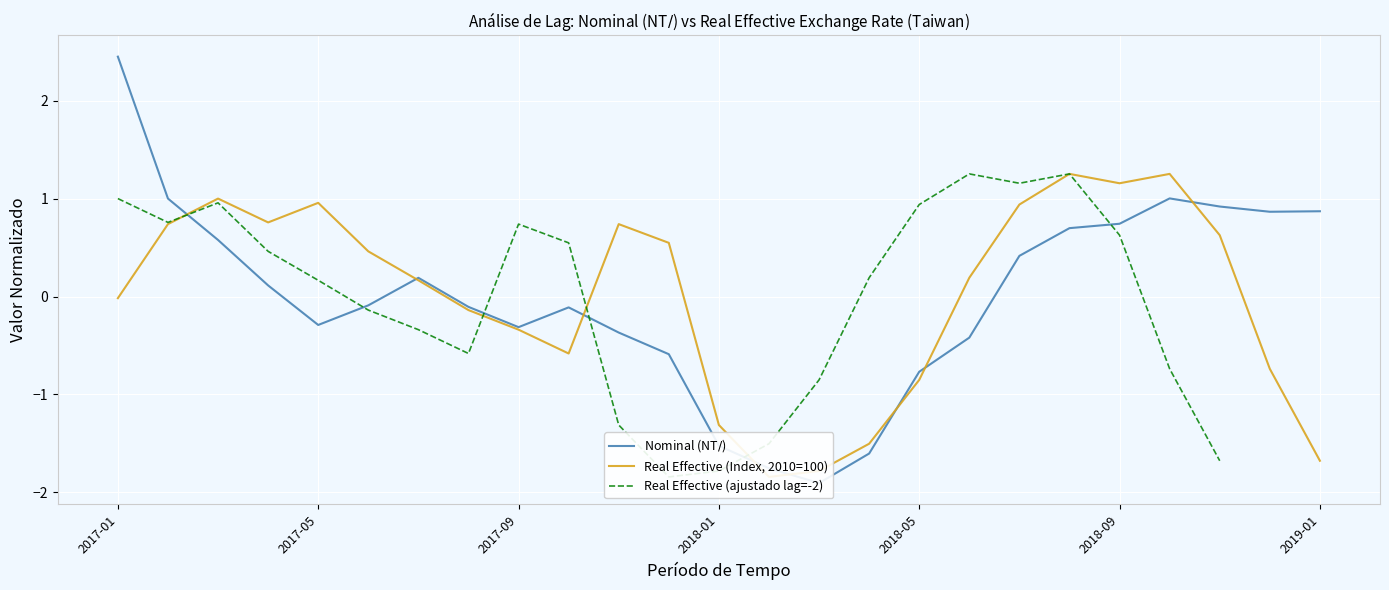

How many interior local peaks does the Nominal (NT$/$) series have?

3